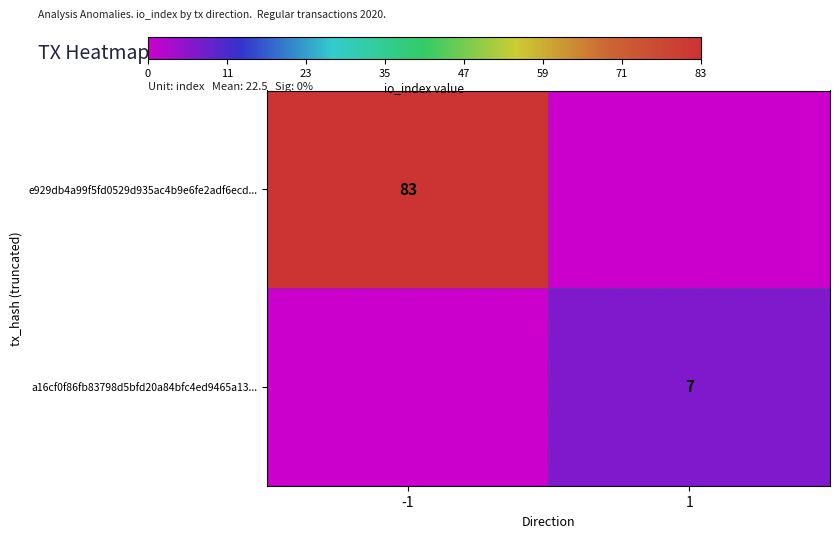

At how many categories does at least one series exceed 30?

1